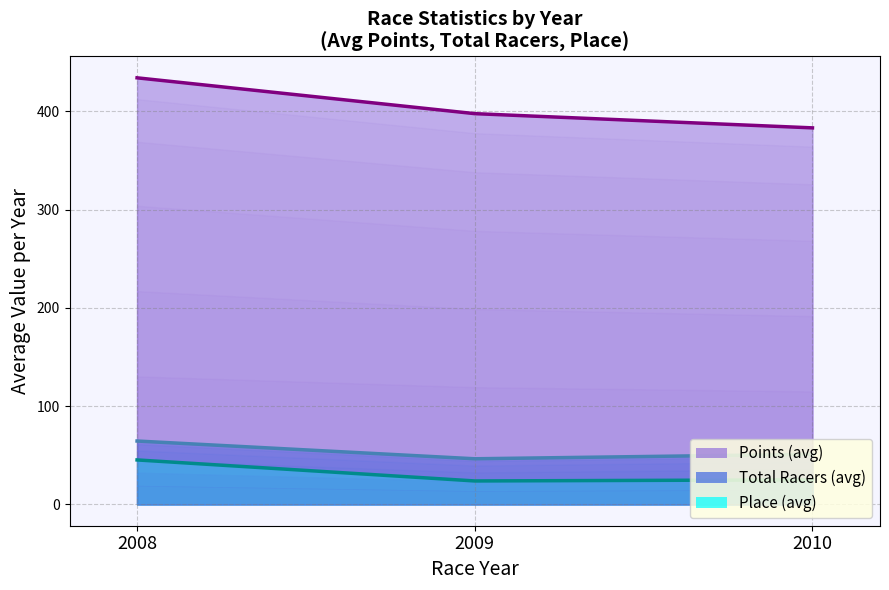

At which label does Place first exceed 26?

2008